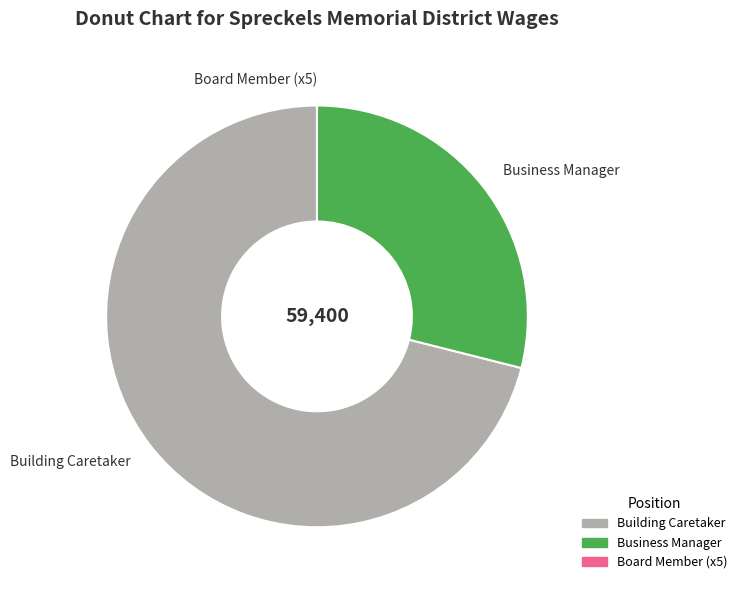

What is the ratio of the value at Business Manager to the value at Building Caretaker?

0.4